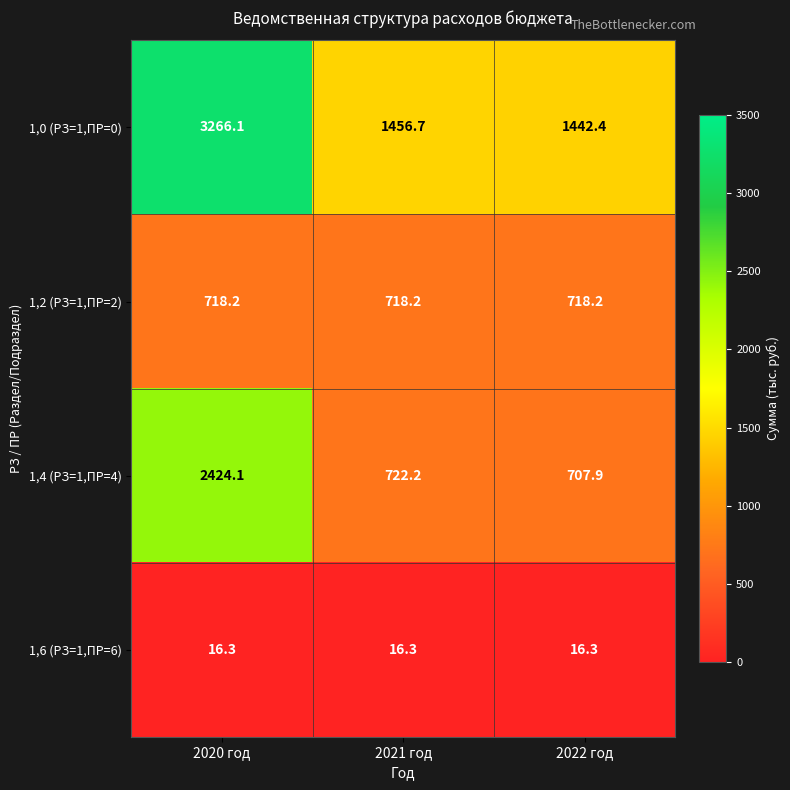

What is the spread (max minus min) of values at 2022 год?

1426.1